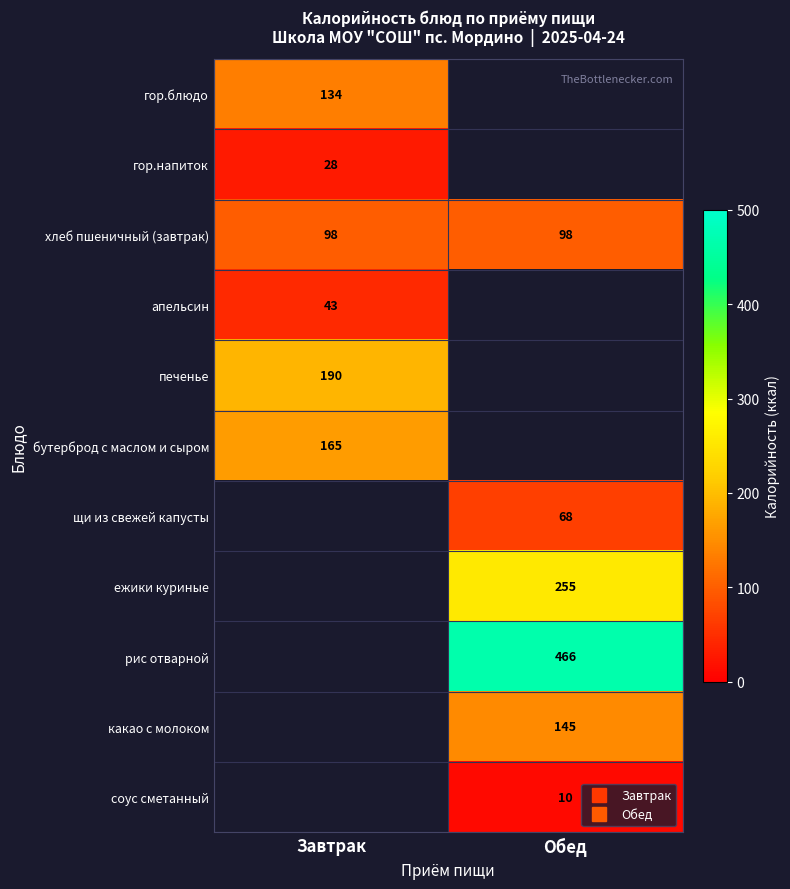

At which label does гор.блюдо reach its peak?

Завтрак